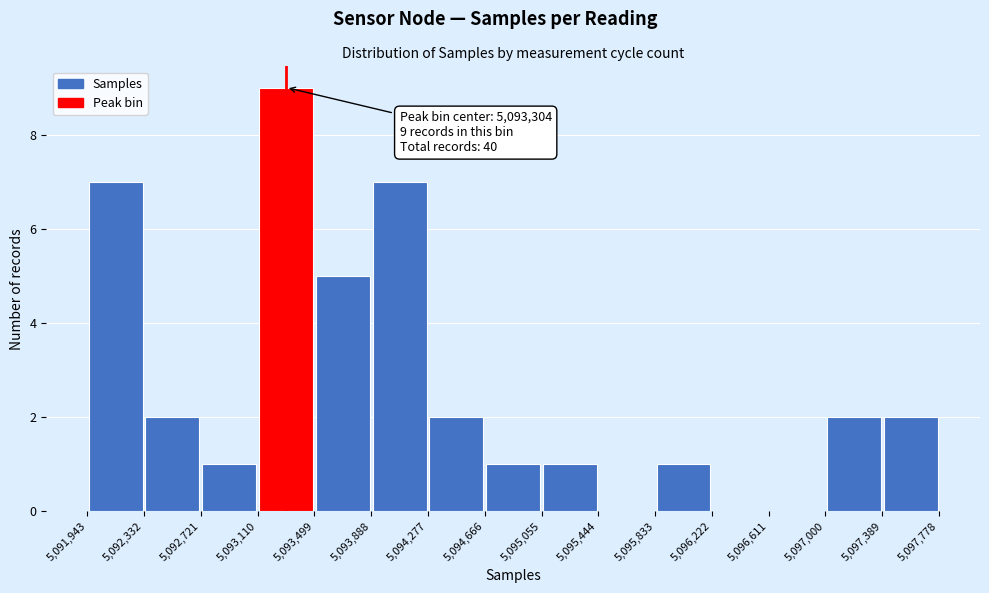

Over which range of the x-axis is the bar tallest?

5,093,110 to 5,093,499